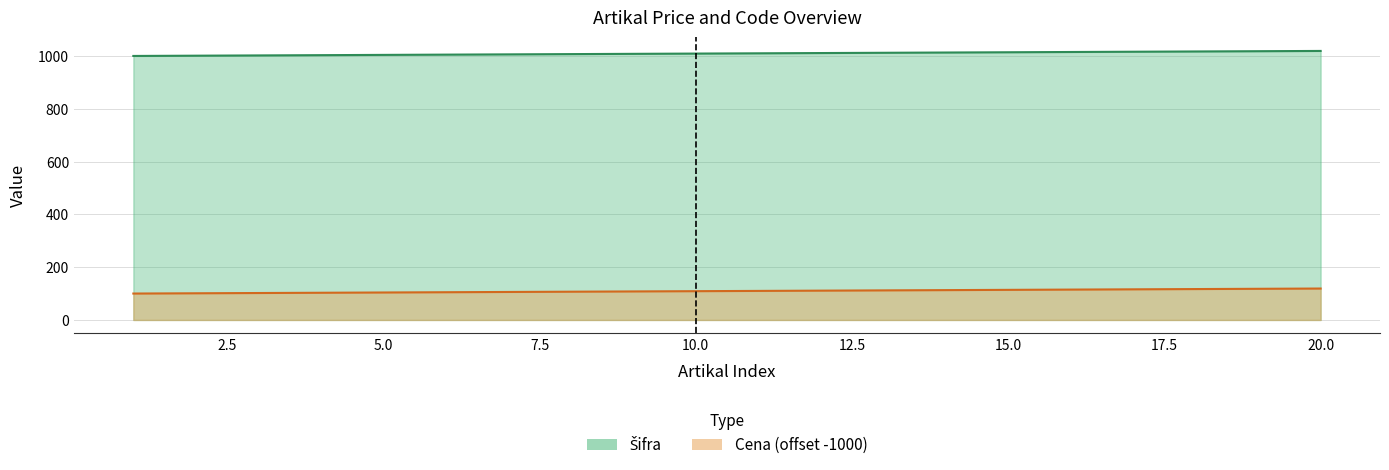

What is the difference between the Cena values at 10 and 20?

10.0